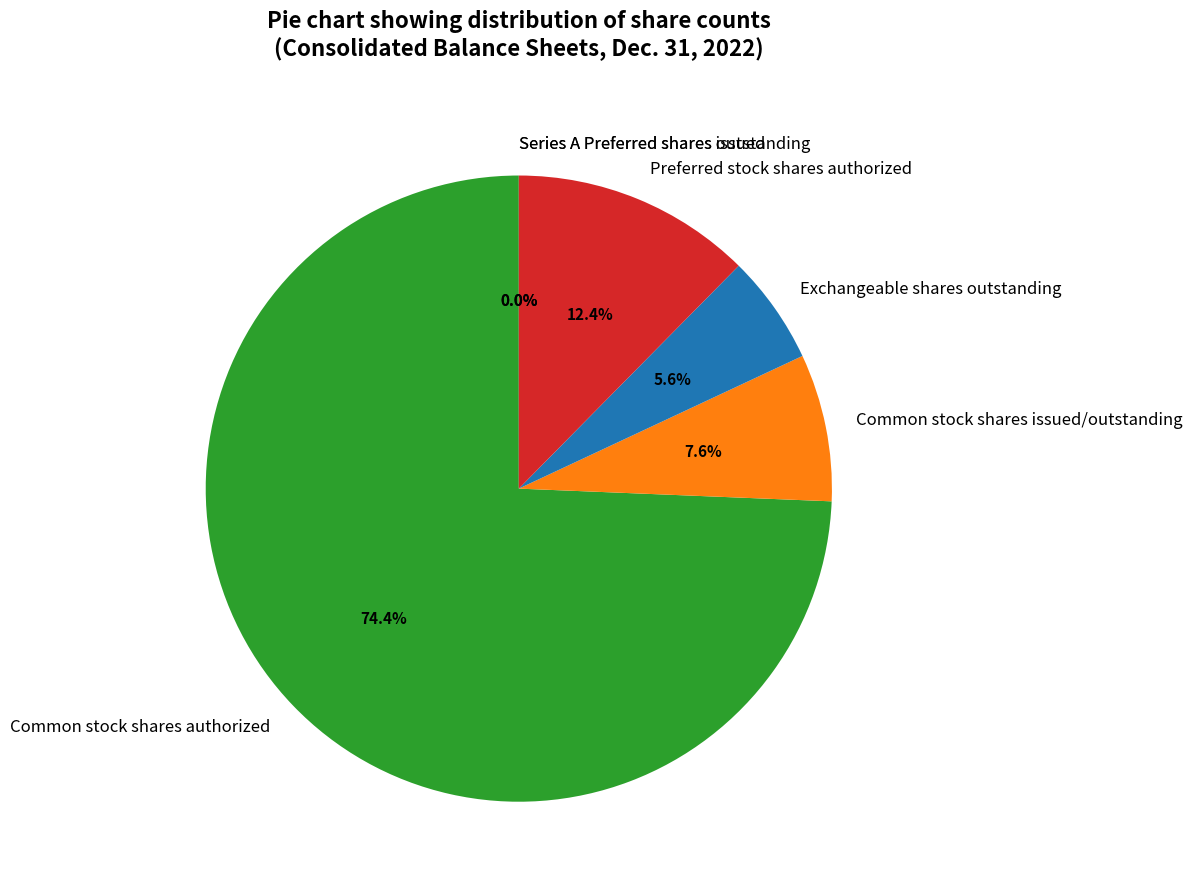

What is the majority slice?

Common stock shares authorized